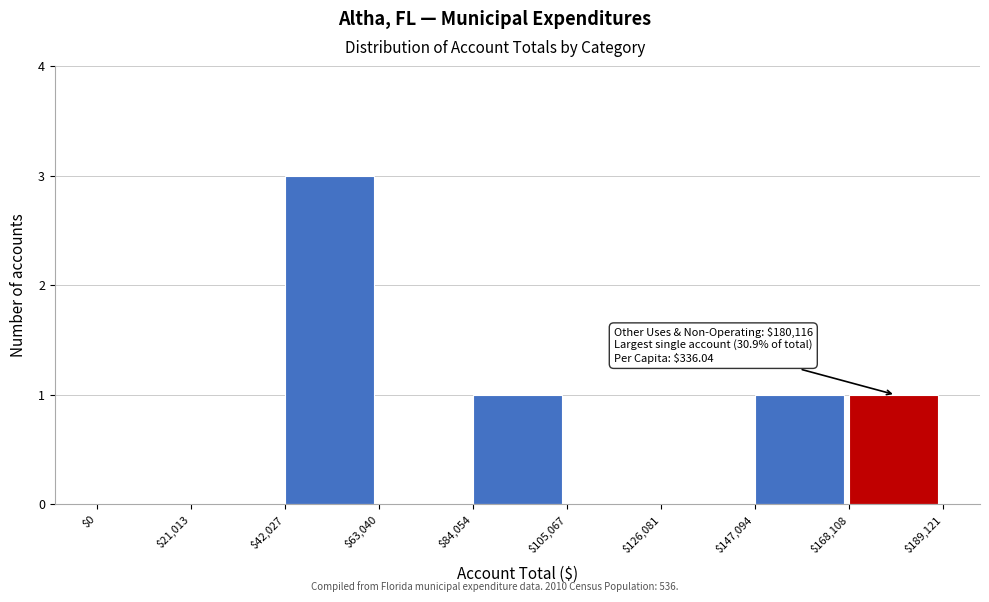

Over which range of the x-axis is the bar tallest?

$42,027 to $63,040